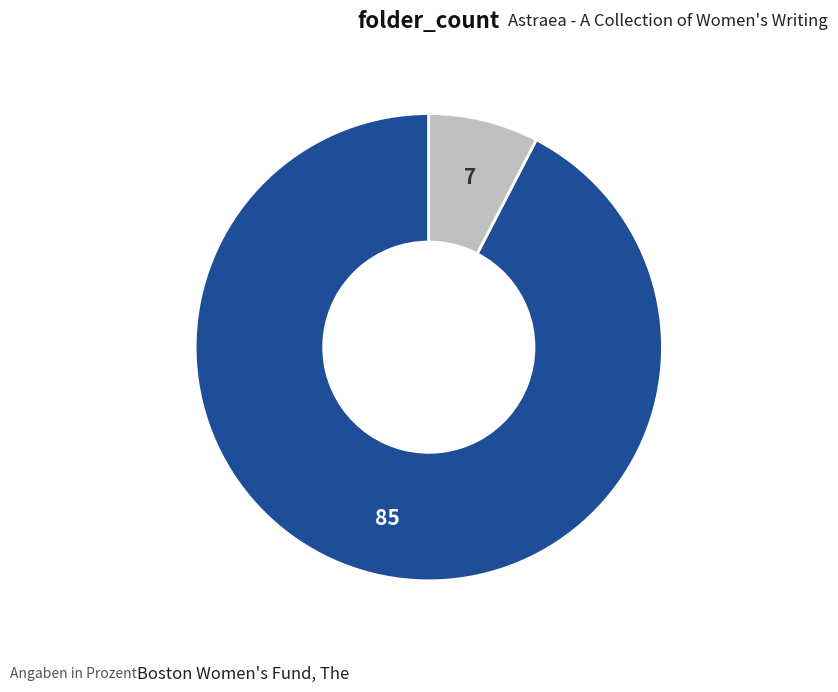

Is it true that Astraea - A Collection of Women's Writing is 16% of the pie?

False